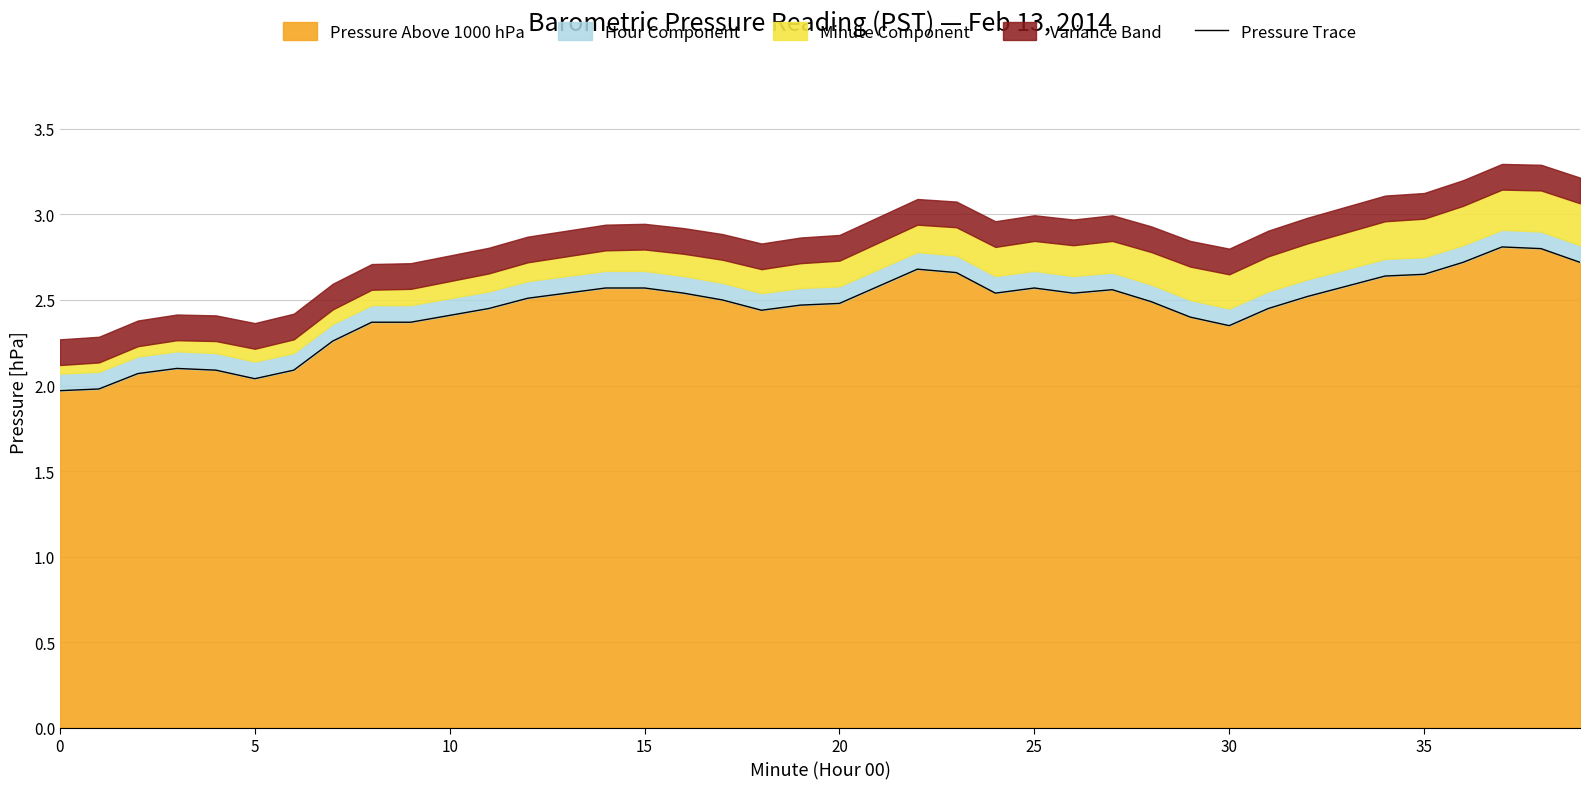

What is the maximum value for Pressure Above 1000 hPa?

2.8